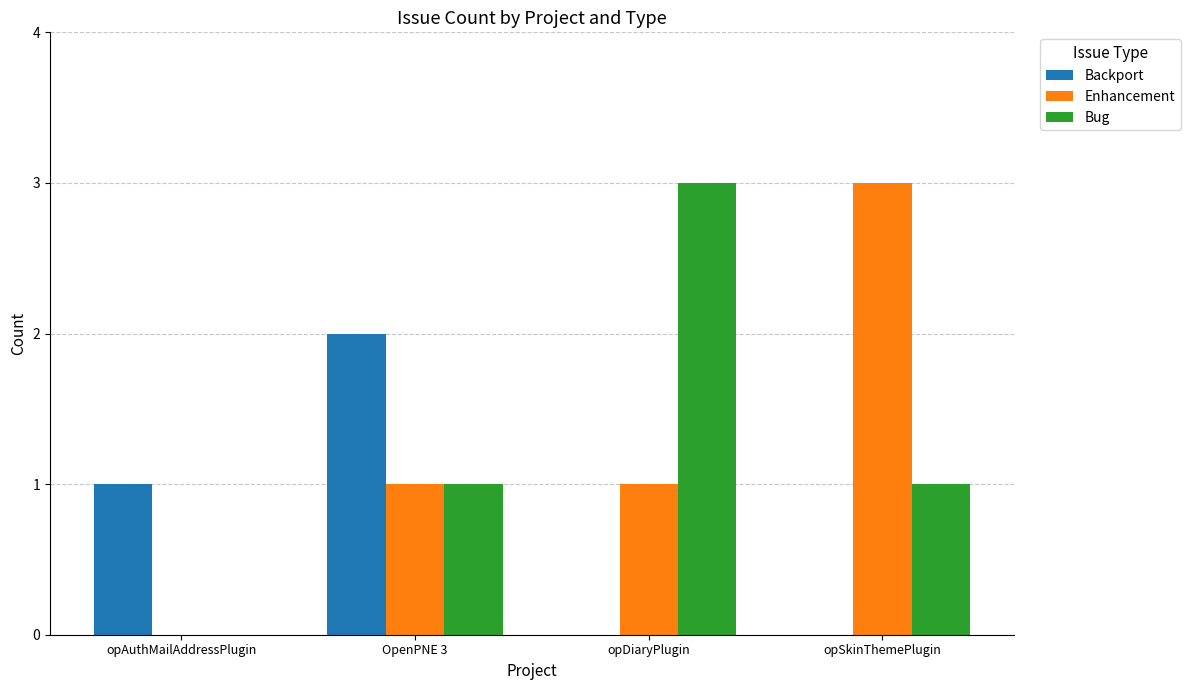

Is the value of Backport at opDiaryPlugin greater than the value of Enhancement at opDiaryPlugin?

No